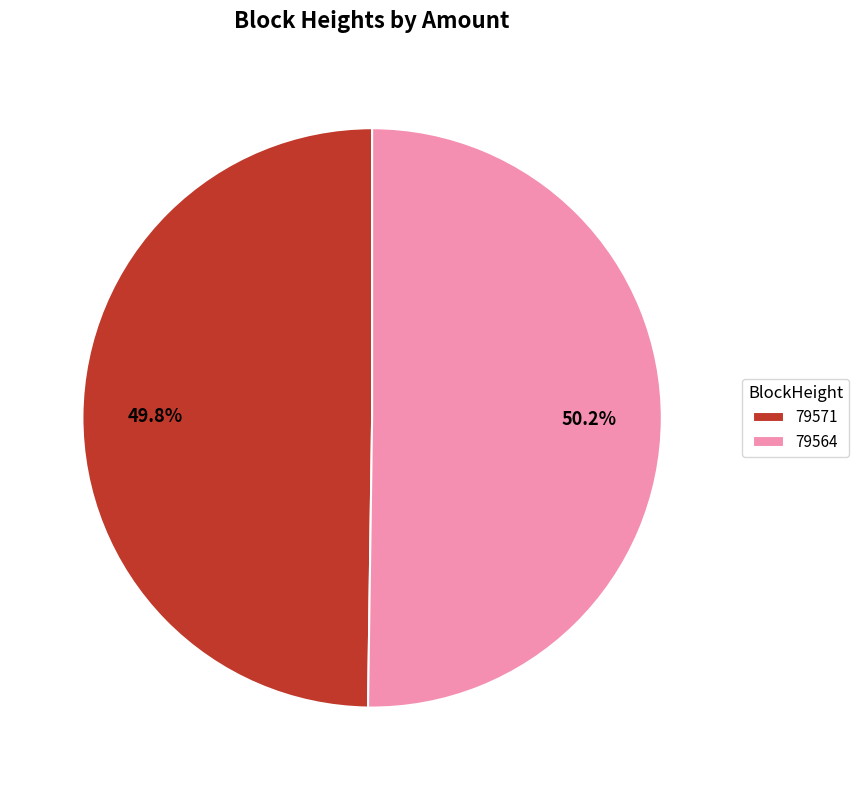

The 79564 slice represents 14% of the pie. True or false?

False